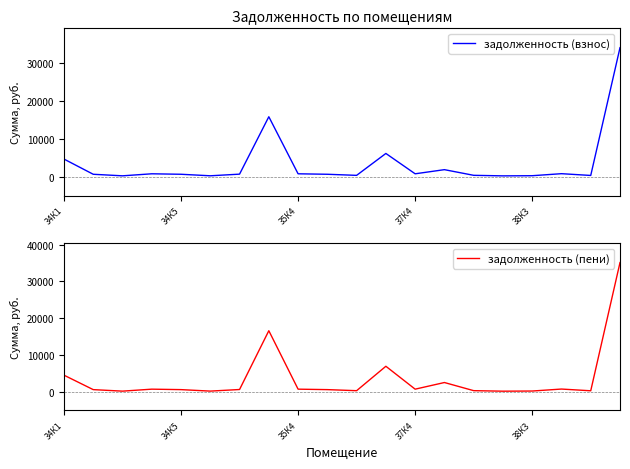

True or false: задолженность (пени) has a value of 380.1 at 34К5.

False